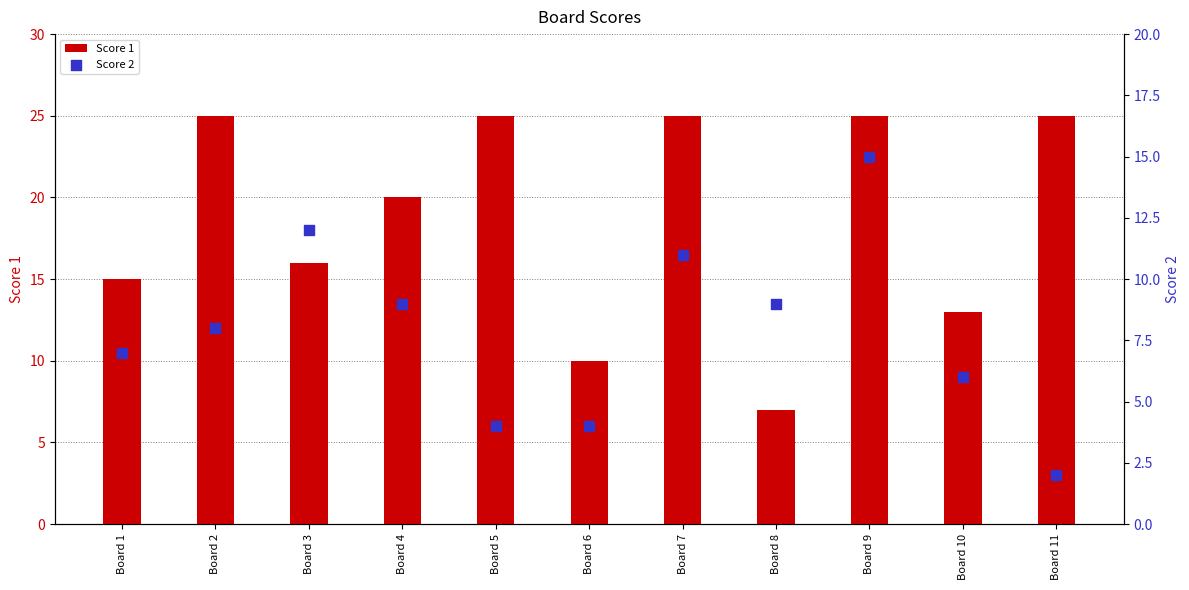

Is the value of Score 2 at Board 6 greater than the value of Score 1 at Board 5?

No